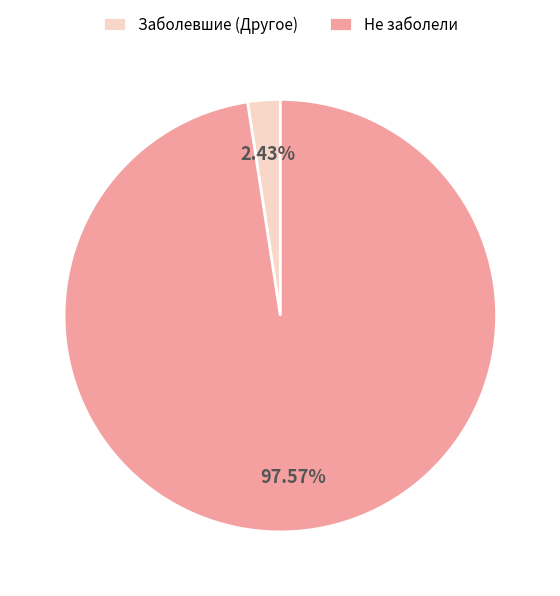

Which category has the smallest portion of the pie?

Заболевшие (Другое)